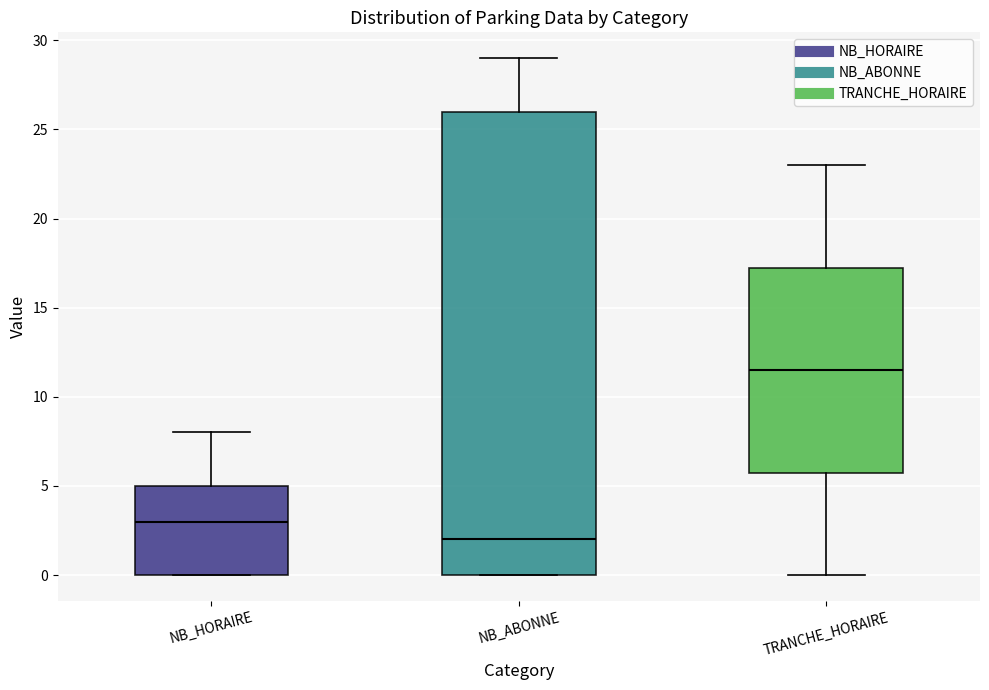

Which box is the tallest, from its lower edge to its upper edge?

NB_ABONNE